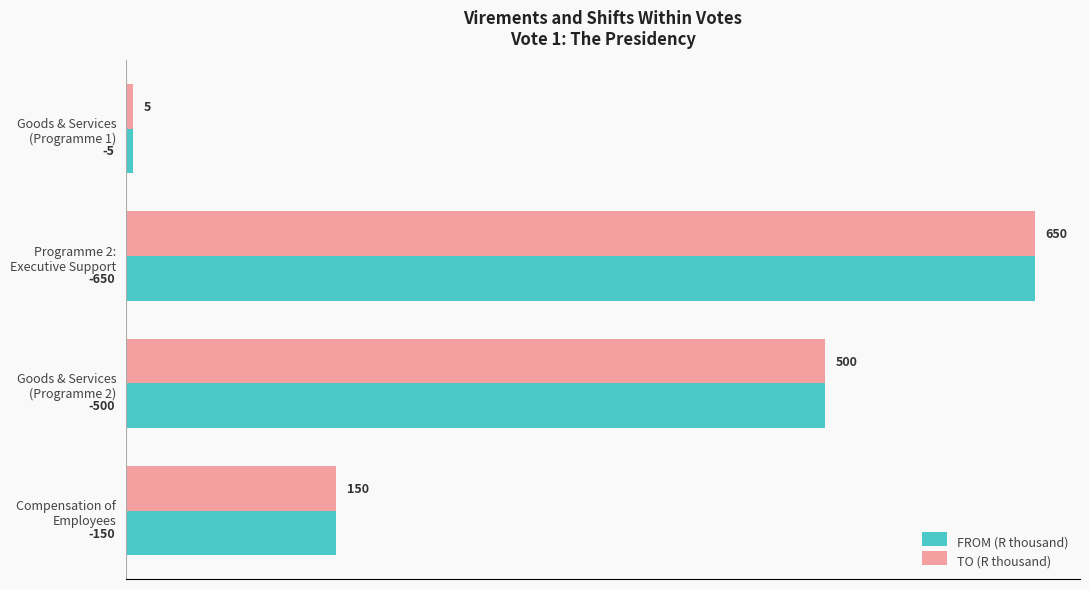

What is the difference between the second highest and second lowest values in the FROM (R thousand) series?

350